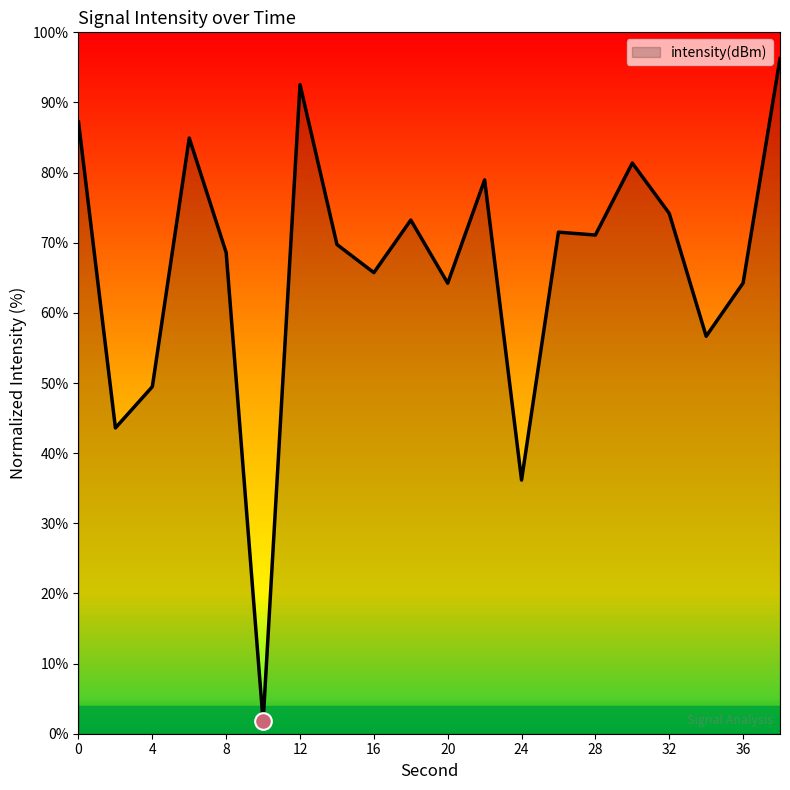

What is the difference between the maximum and minimum values?

94.5